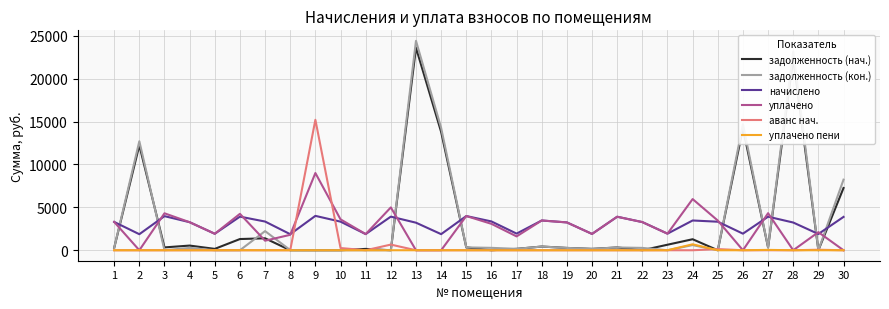

True or false: уплачено and начислено cross at least once.

True